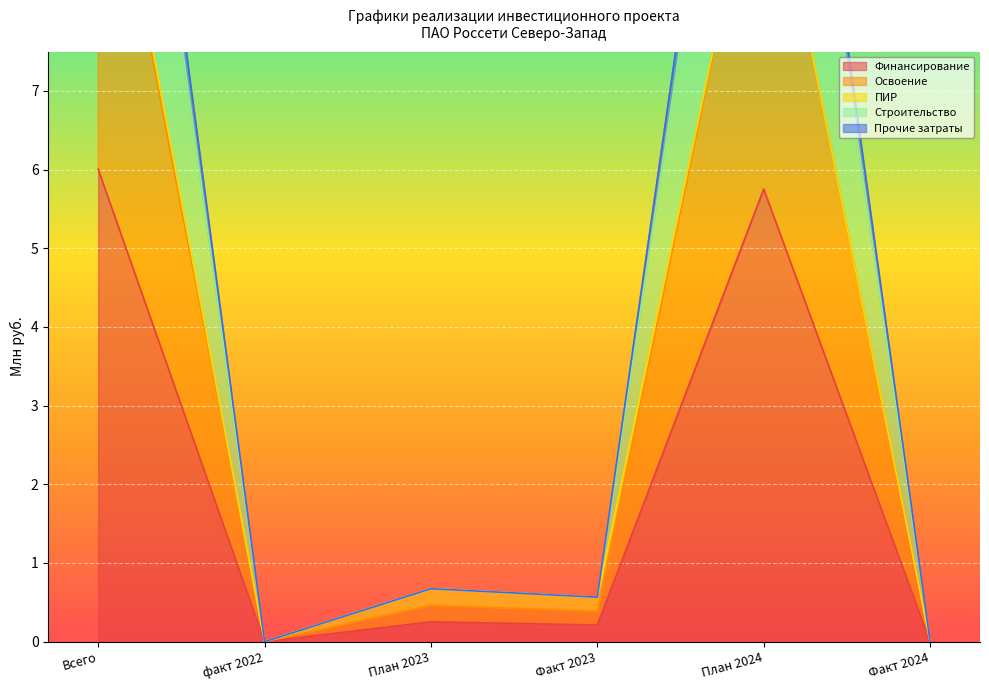

Where is Прочие затраты nearest to the value 7?

План 2023